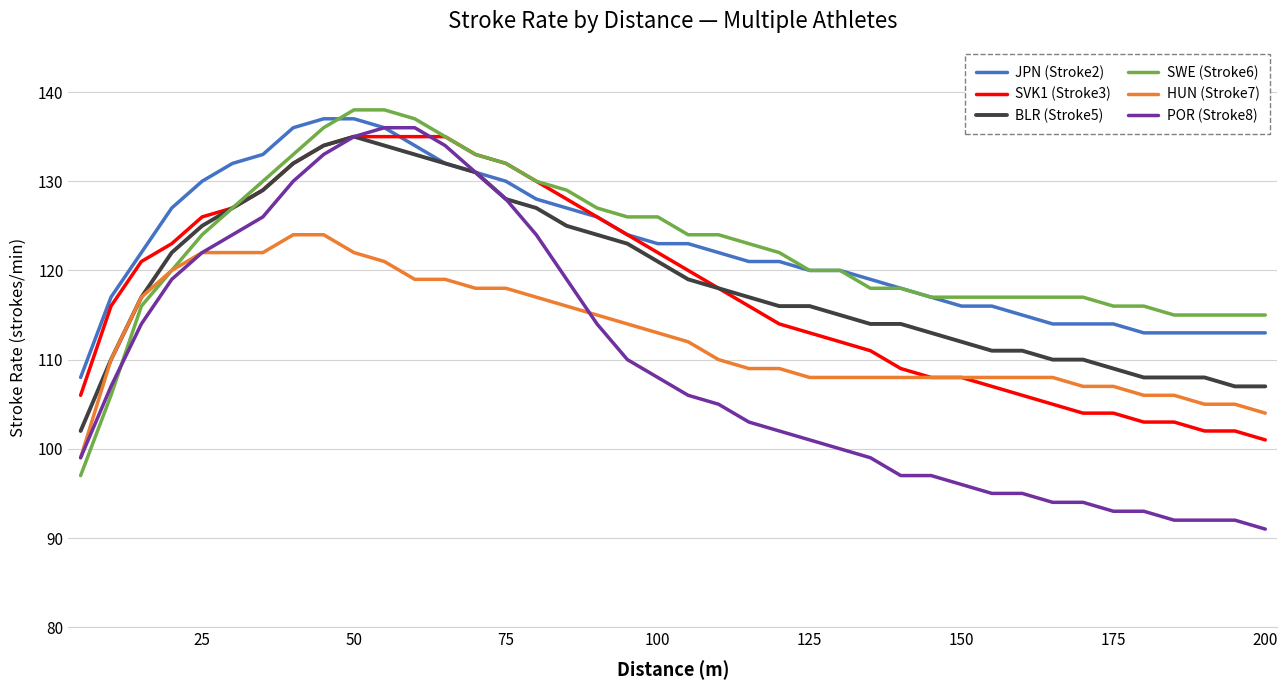

What is the maximum value for BLR (Stroke5)?

135